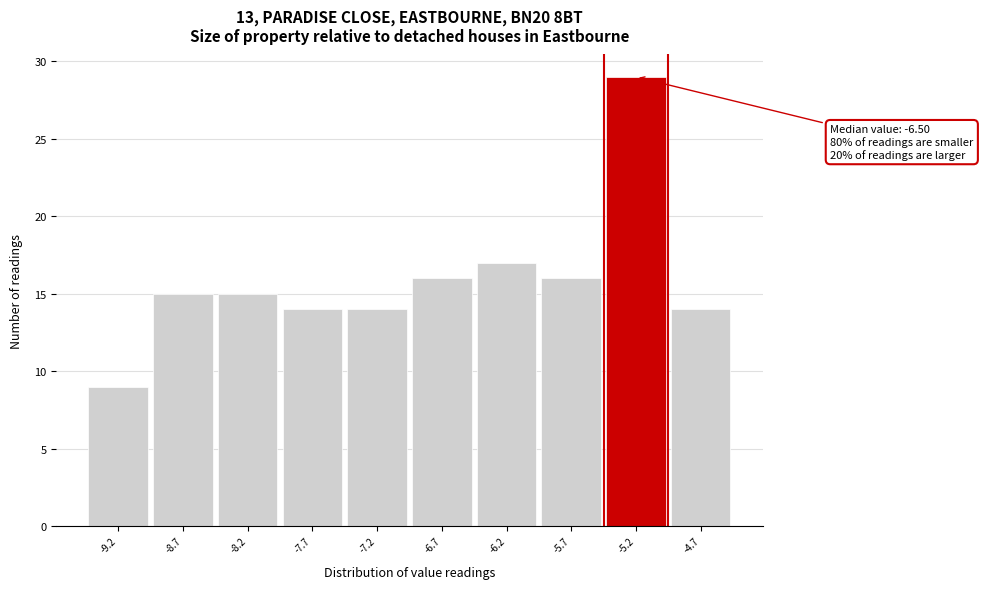

Over which range of the x-axis is the bar tallest?

-5.45 to -4.95